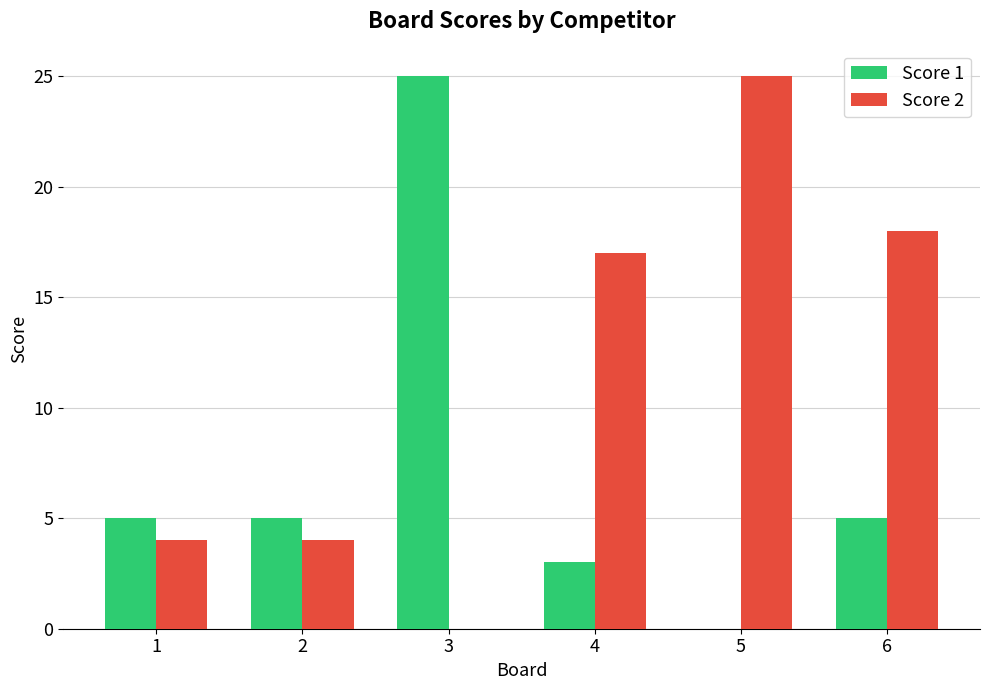

Which series has the largest total across all categories?

Score 2